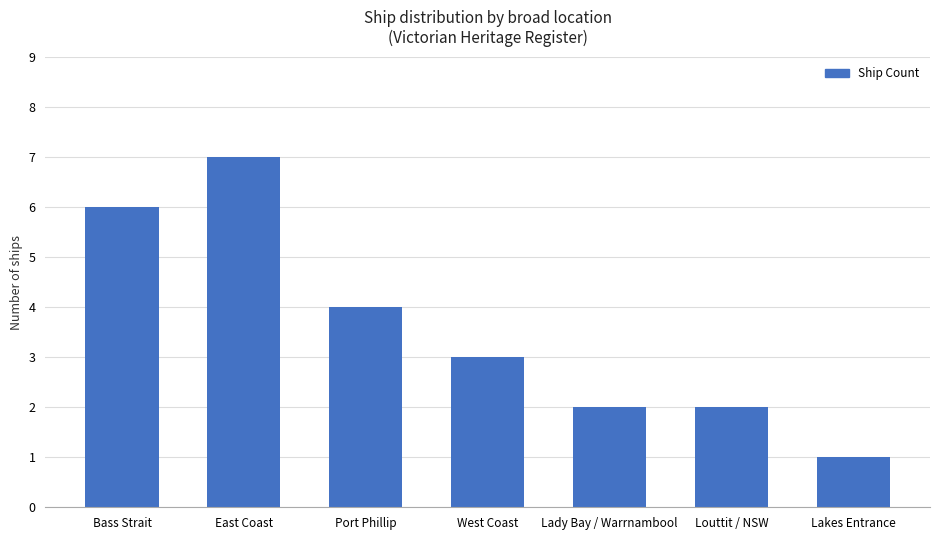

What is the difference between the maximum and minimum values?

6